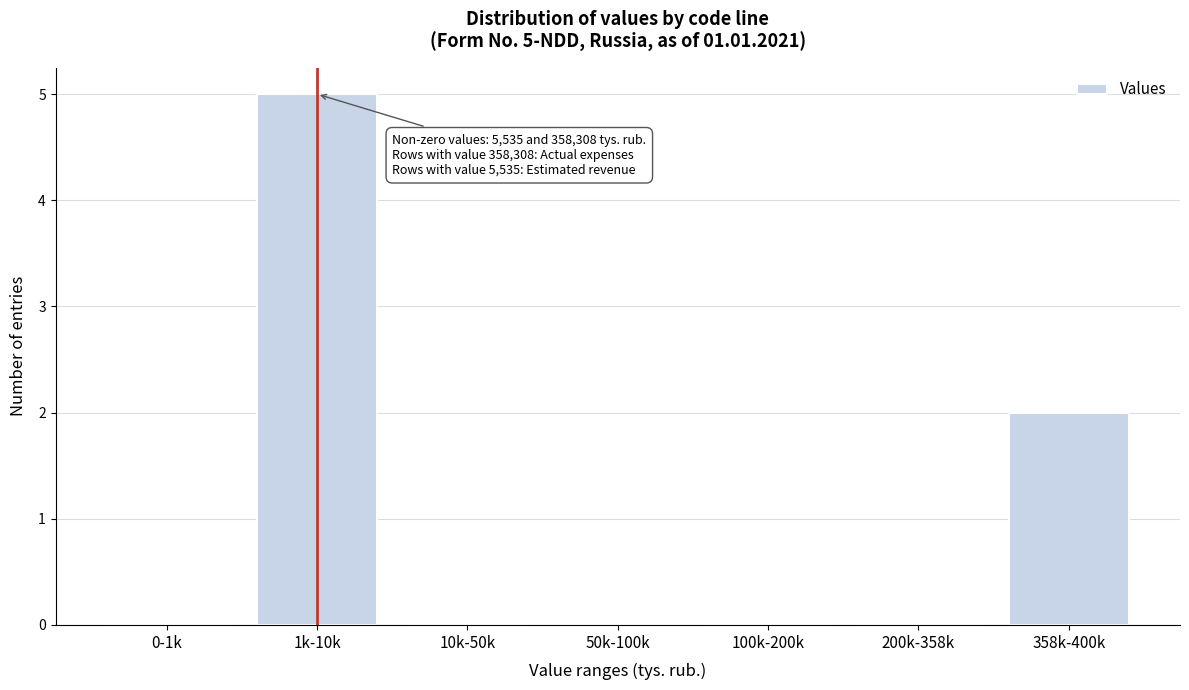

Reading left to right, transcribe all the data shown in this chart.

0-1k=0	1k-10k=5	10k-50k=0	50k-100k=0	100k-200k=0	200k-358k=0	358k-400k=2